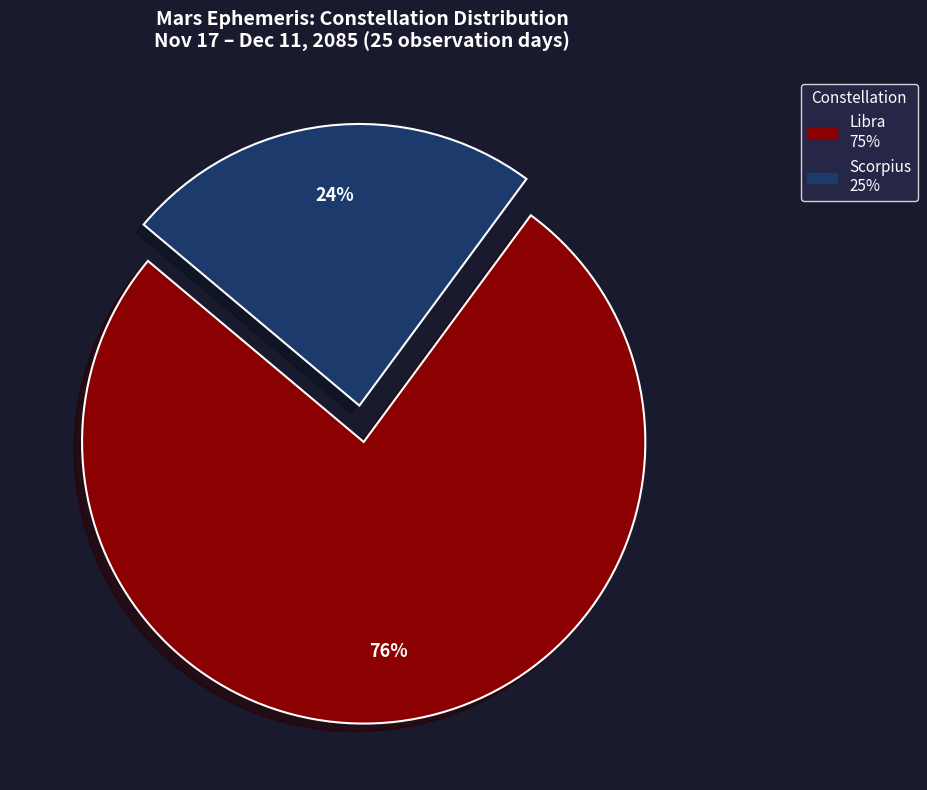

To the nearest percent, what is the difference between the largest and smallest slice percentages?

52%